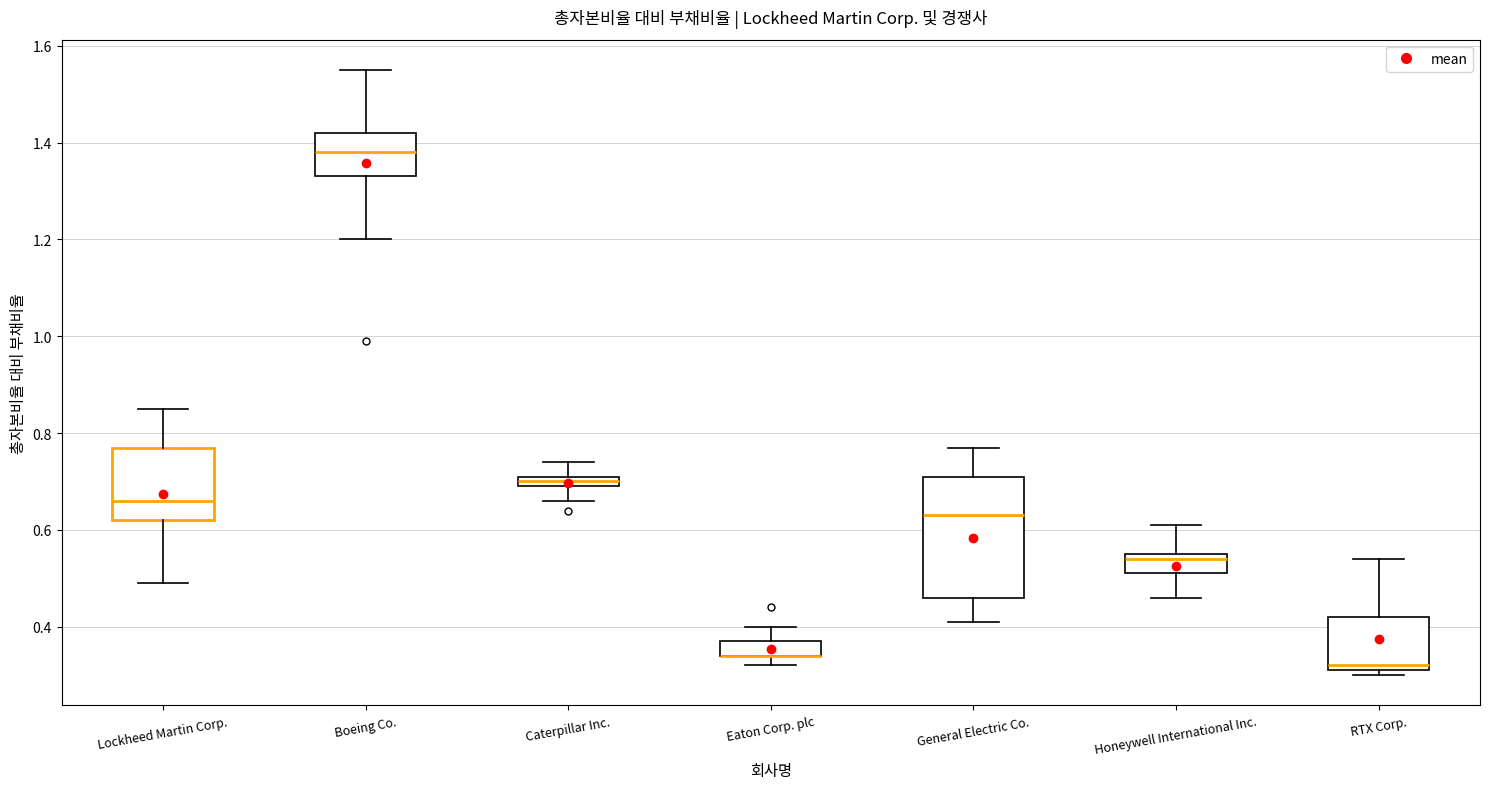

Comparing the boxes themselves (not the whiskers), which one is the tallest?

General Electric Co.